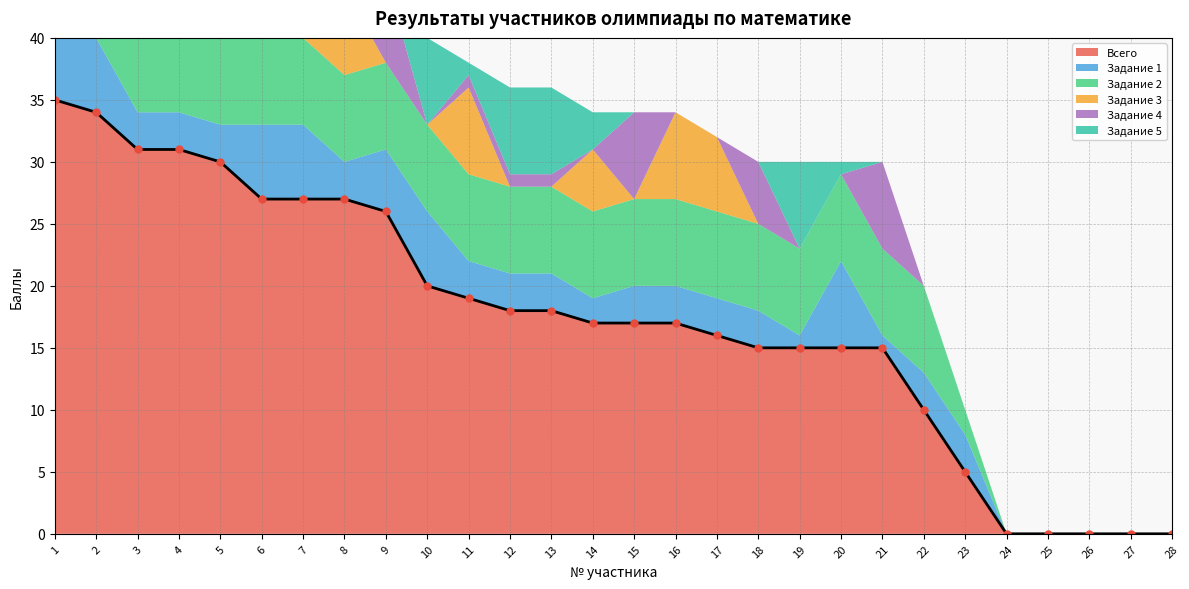

What is the difference between the maximum and minimum values in the Задание 1 series?

7